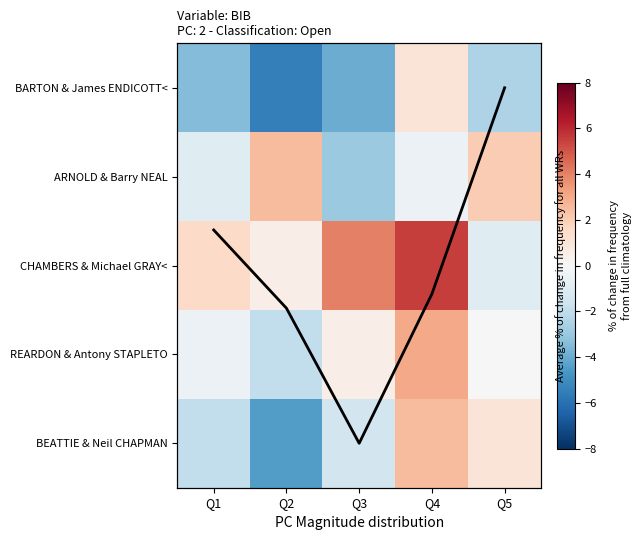

Count the number of data series in this chart.

6